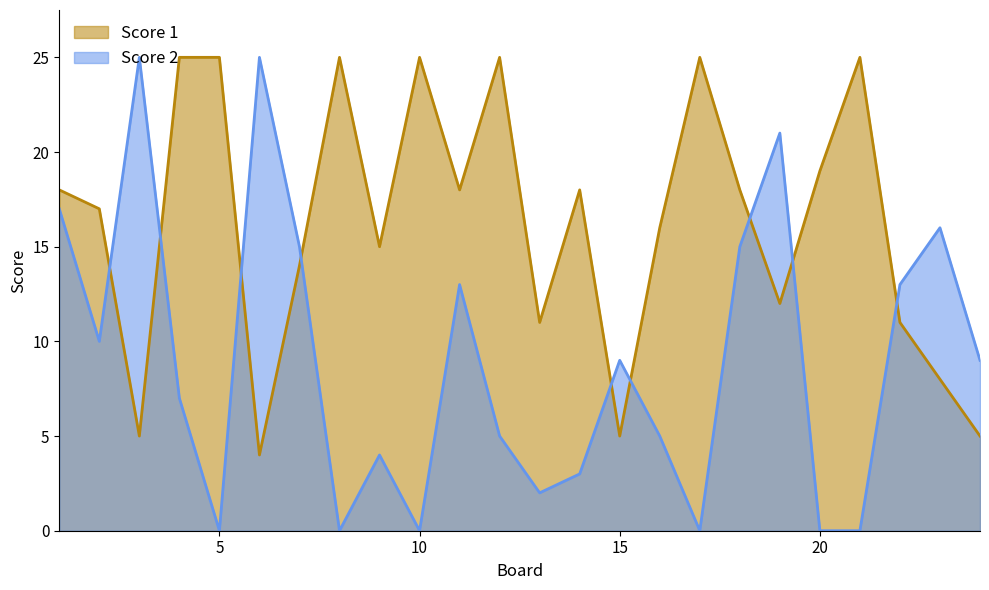

Between 8 and 18, which is larger?

8